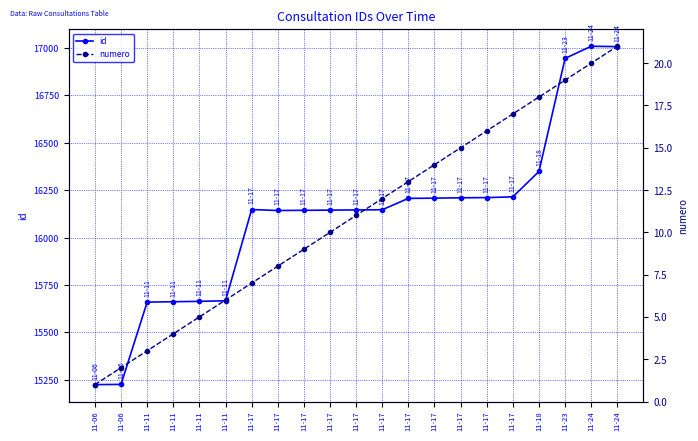

Reading left to right, what are all the values shown in this chart?

id: 15225	15226	15660	15662	15664	15667	16148	16143	16144	16145	16146	16147	16207	16208	16210	16211	16215	16349	16945	17009	17007
numero: 1	2	3	4	5	6	7	8	9	10	11	12	13	14	15	16	17	18	19	20	21